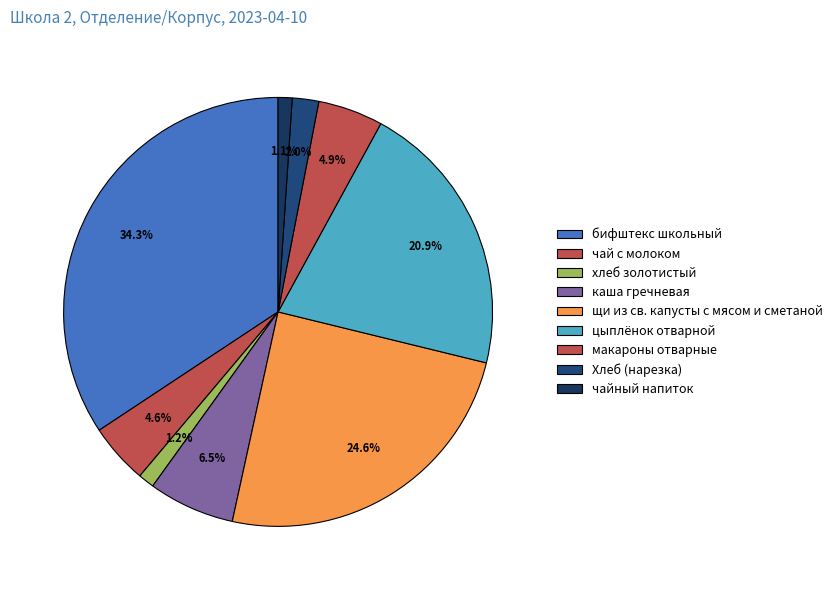

How many slices are in this pie chart?

9